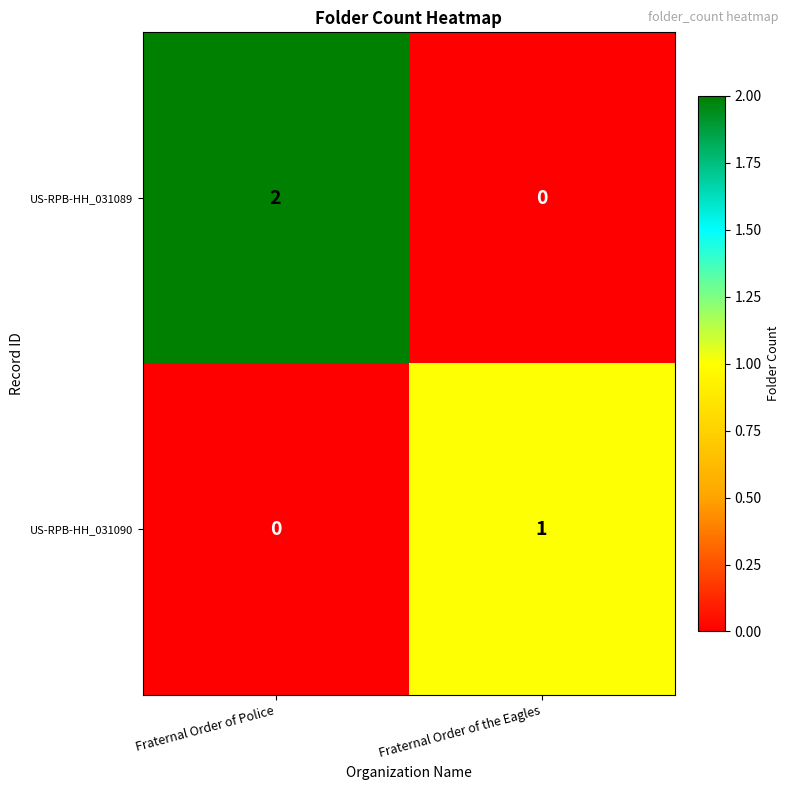

How many distinct data groups are displayed?

2